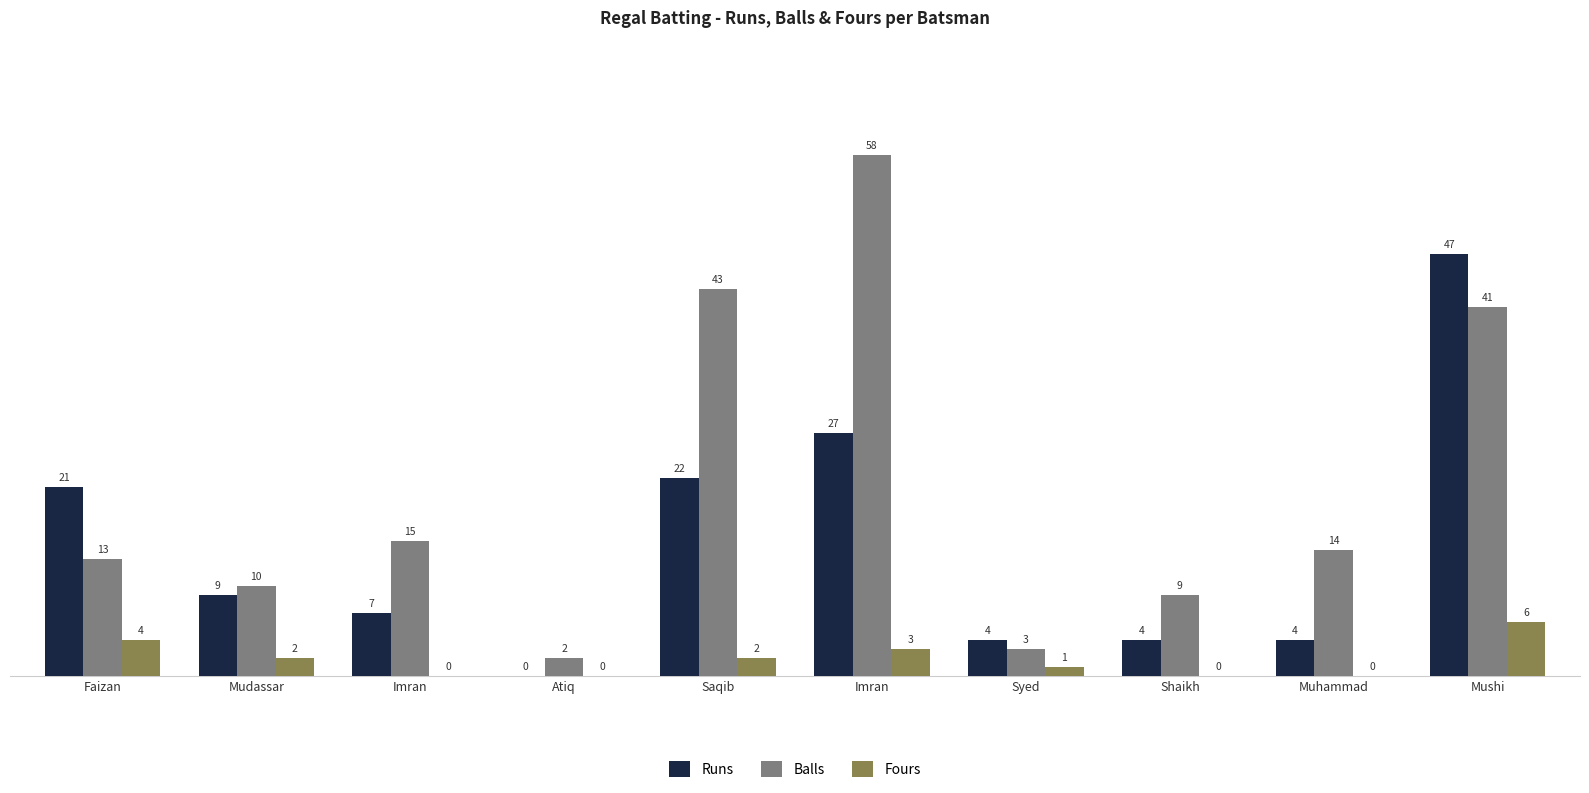

At which label does Balls first exceed 14?

Imran